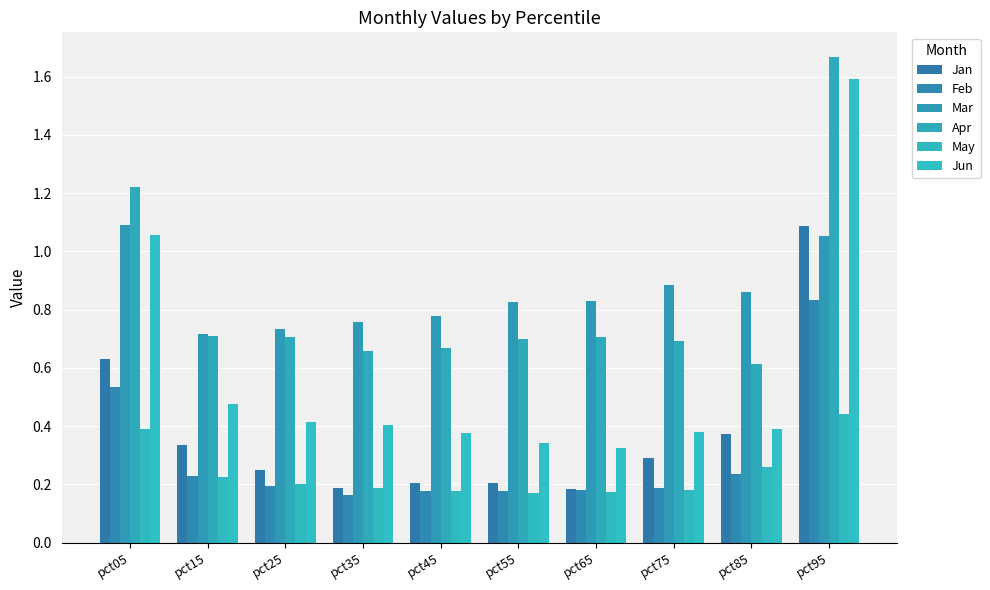

List the series in order of their peak value, highest first.

Apr, Jun, Mar, Jan, Feb, May